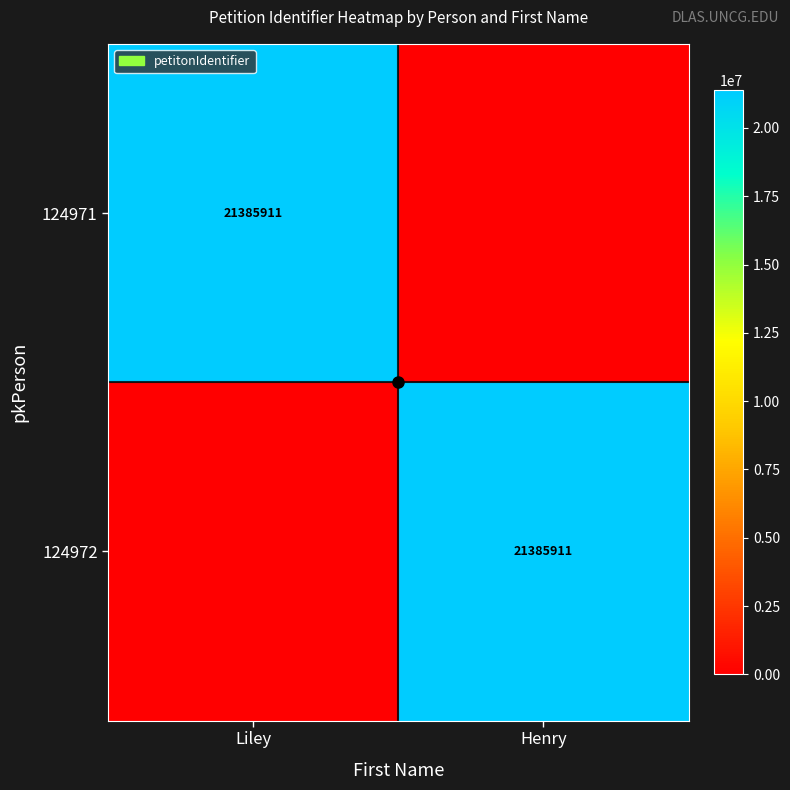

The 124971 series shows 21385911 at Liley. True or false?

True